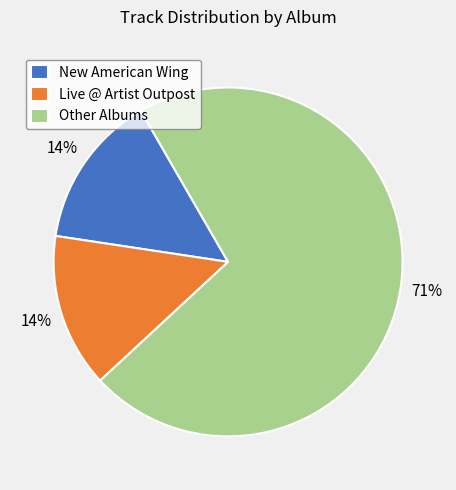

Which category has the biggest portion of the pie?

Other Albums